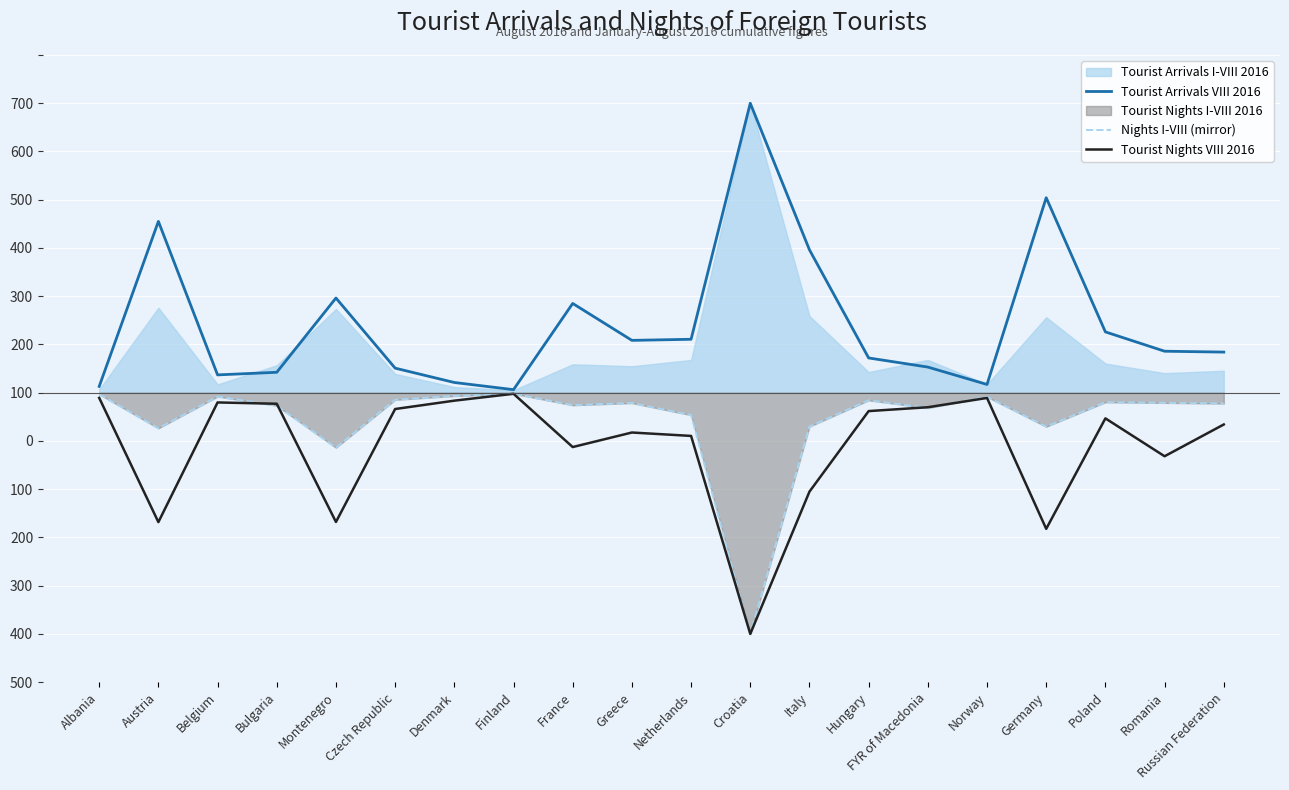

The Nights I-VIII (mirror) series shows -6.8 at Denmark. True or false?

True